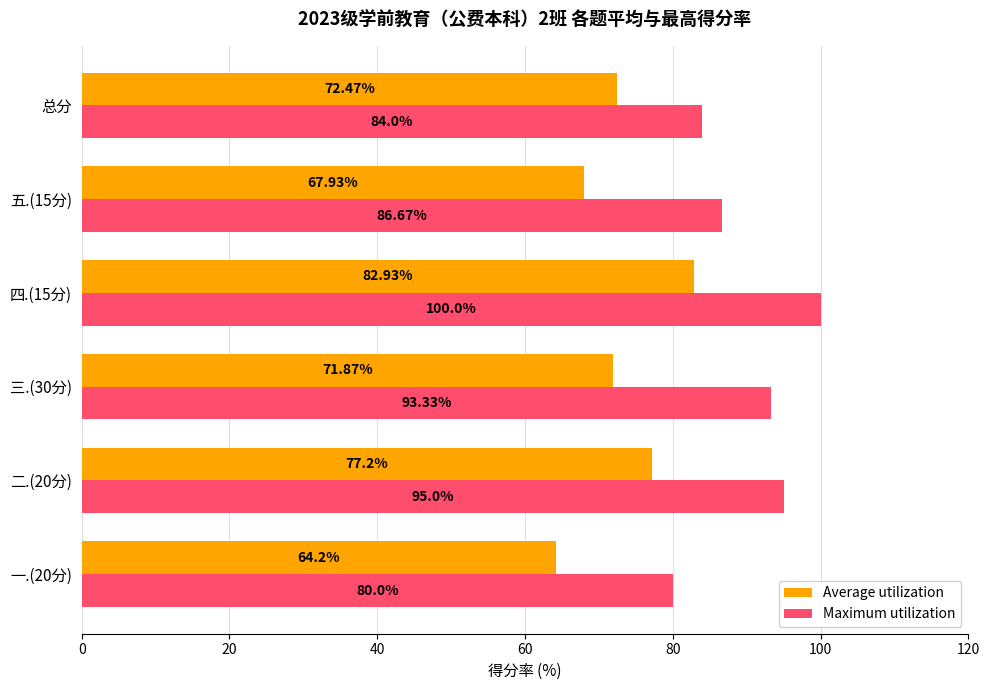

Is the value of Maximum utilization at 一.(20分) greater than the value of Average utilization at 五.(15分)?

Yes